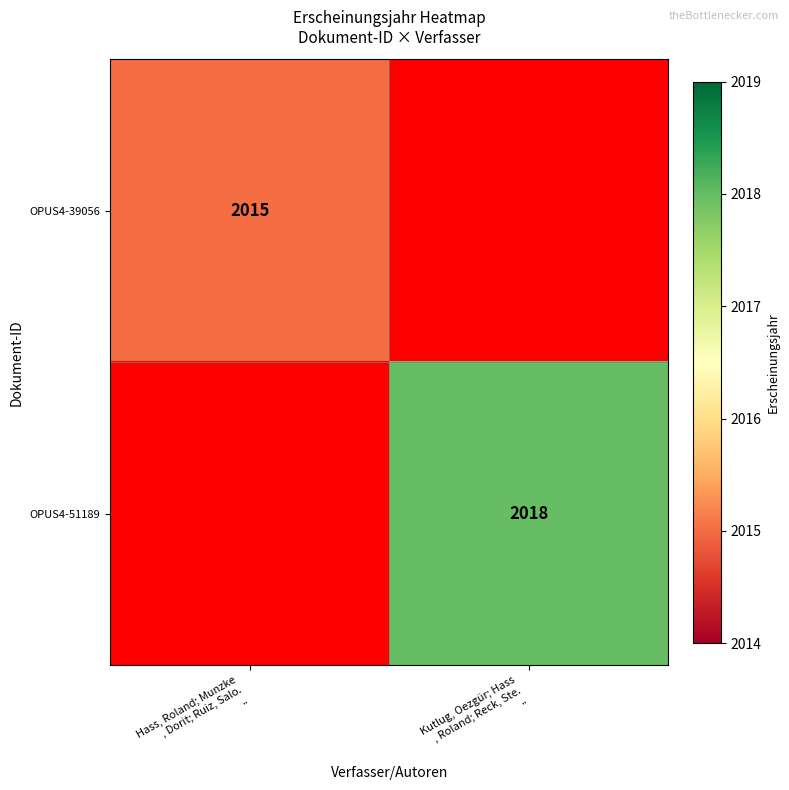

What is the maximum value shown in the chart?

2018.0